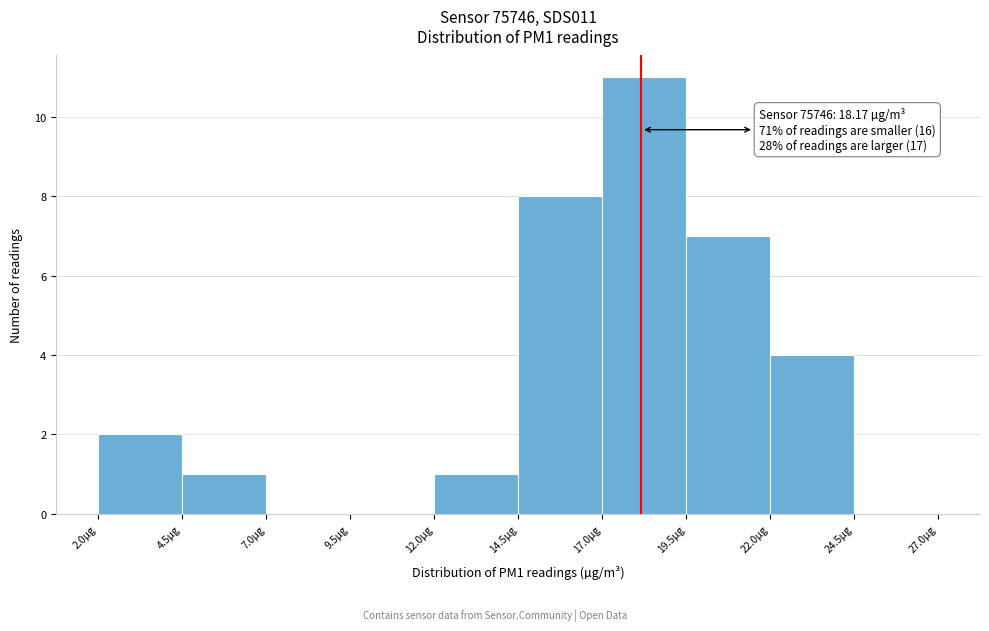

Which range on the x-axis has the tallest bar?

17.0 to 19.5